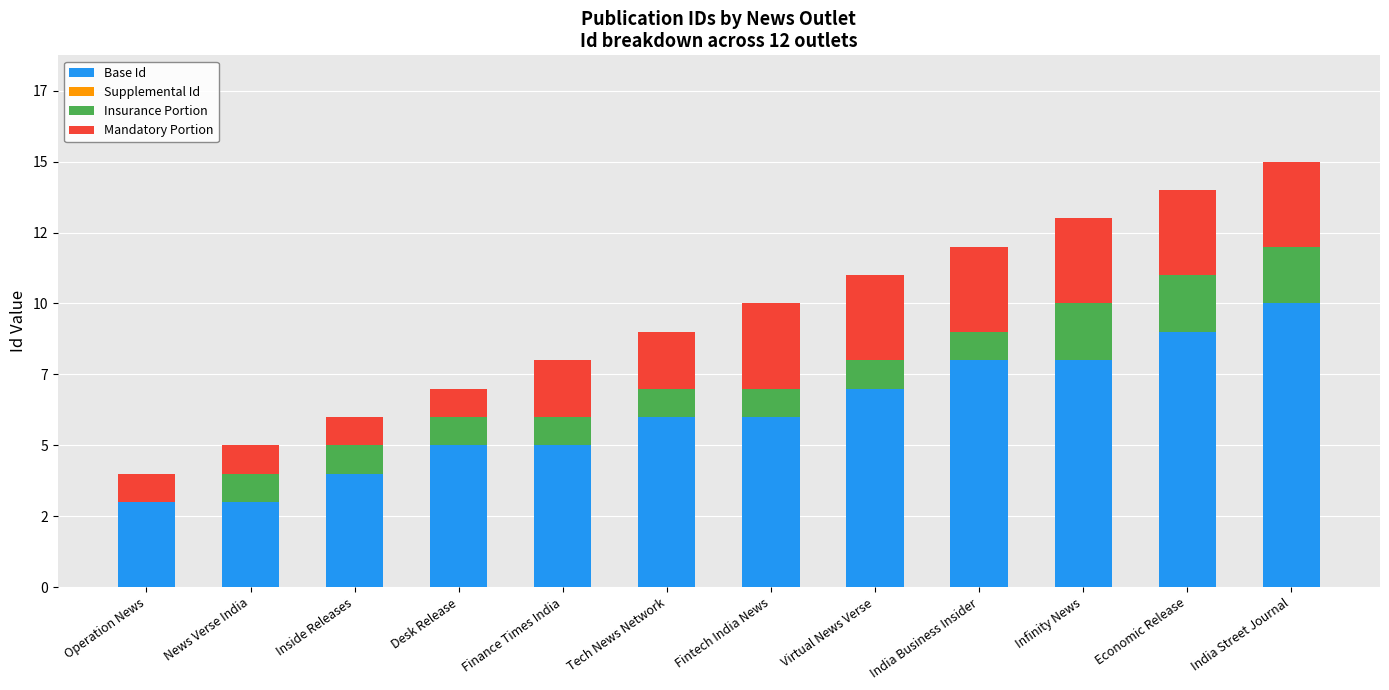

How many Insurance Portion values are between 1 and 2?

11